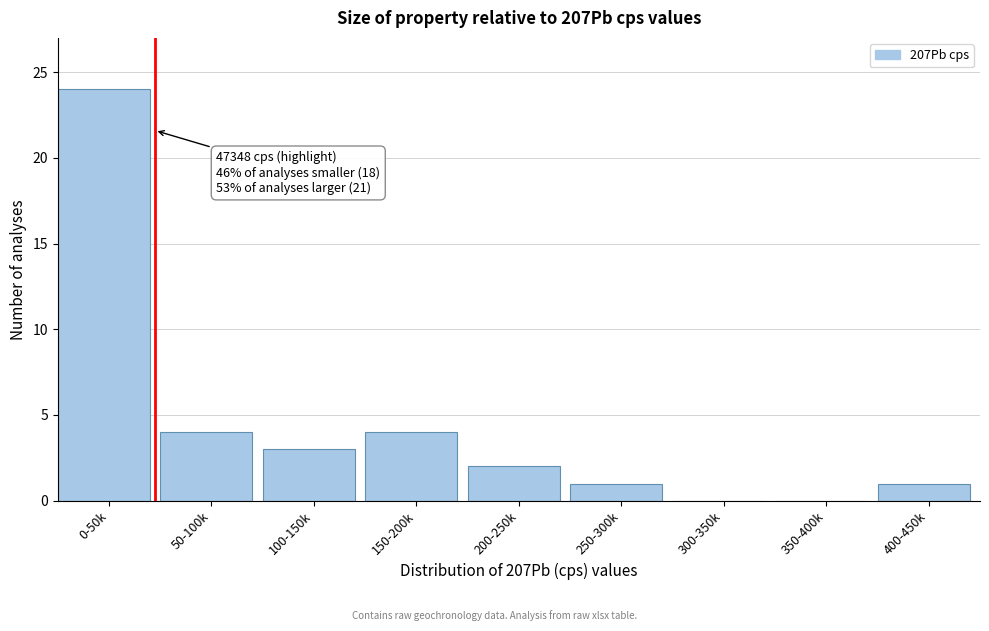

Reading left to right, list all the values displayed in this chart.

0-50k=24	50-100k=4	100-150k=3	150-200k=4	200-250k=2	250-300k=1	300-350k=0	350-400k=0	400-450k=1